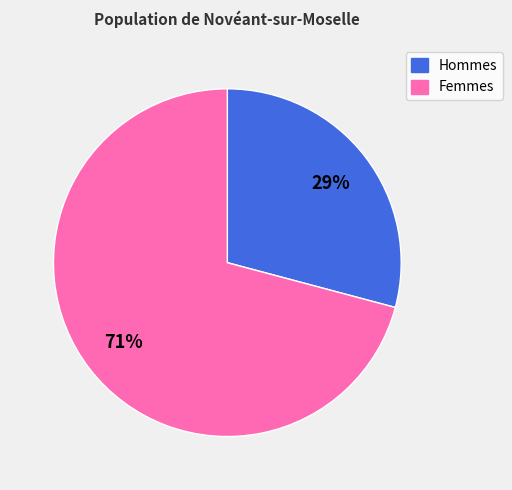

To the nearest percent, what is the average slice percentage?

50%